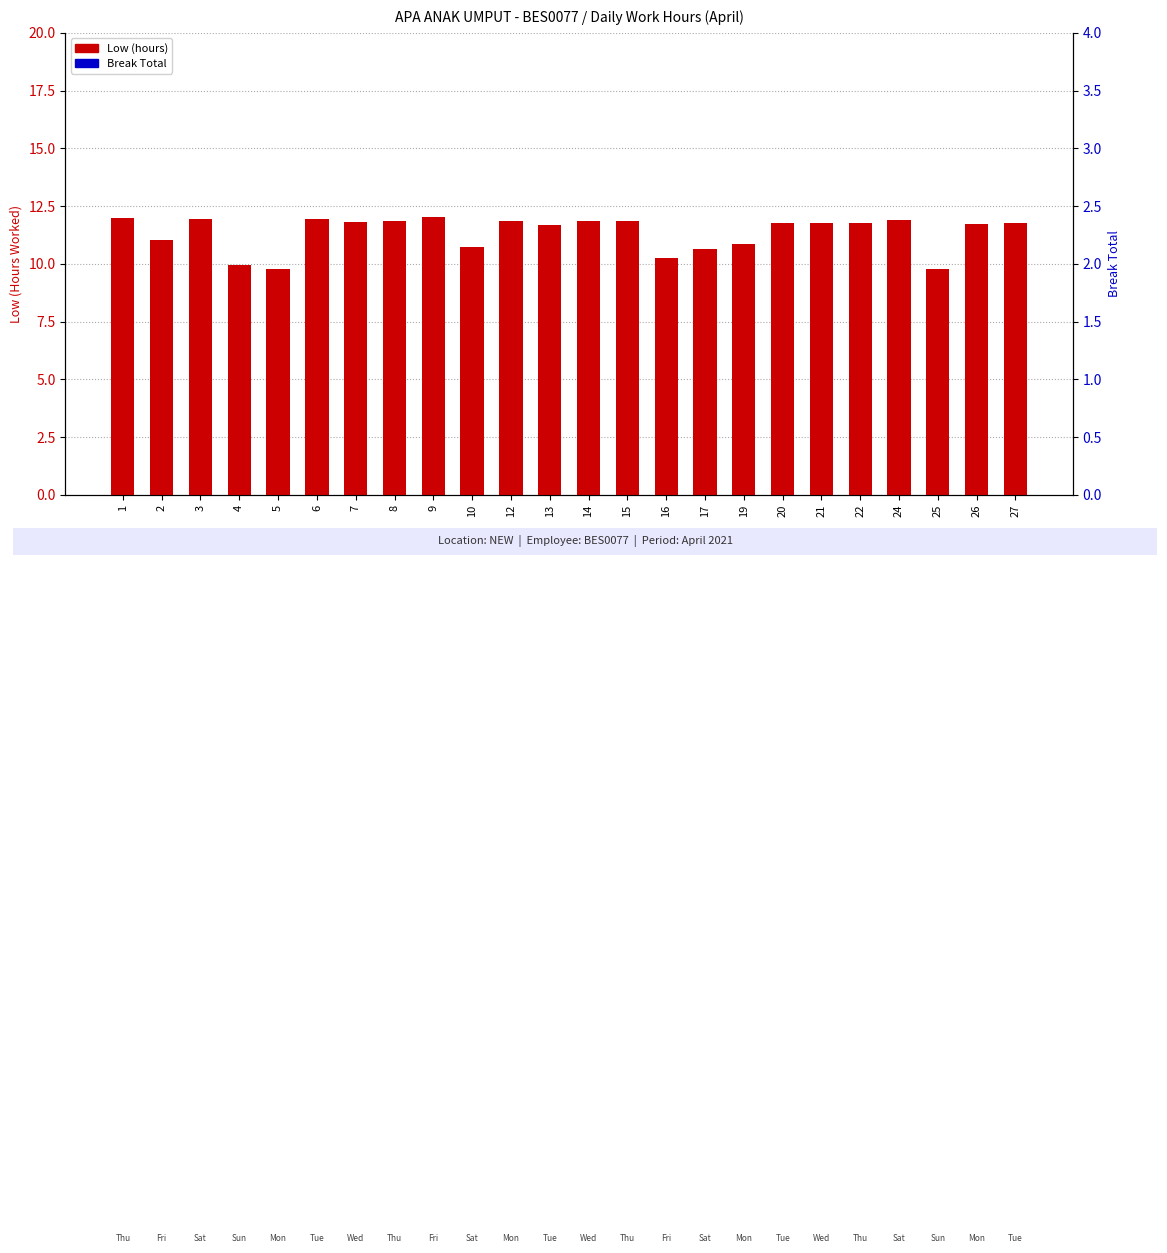

Does the chart contain stacked bars?

No